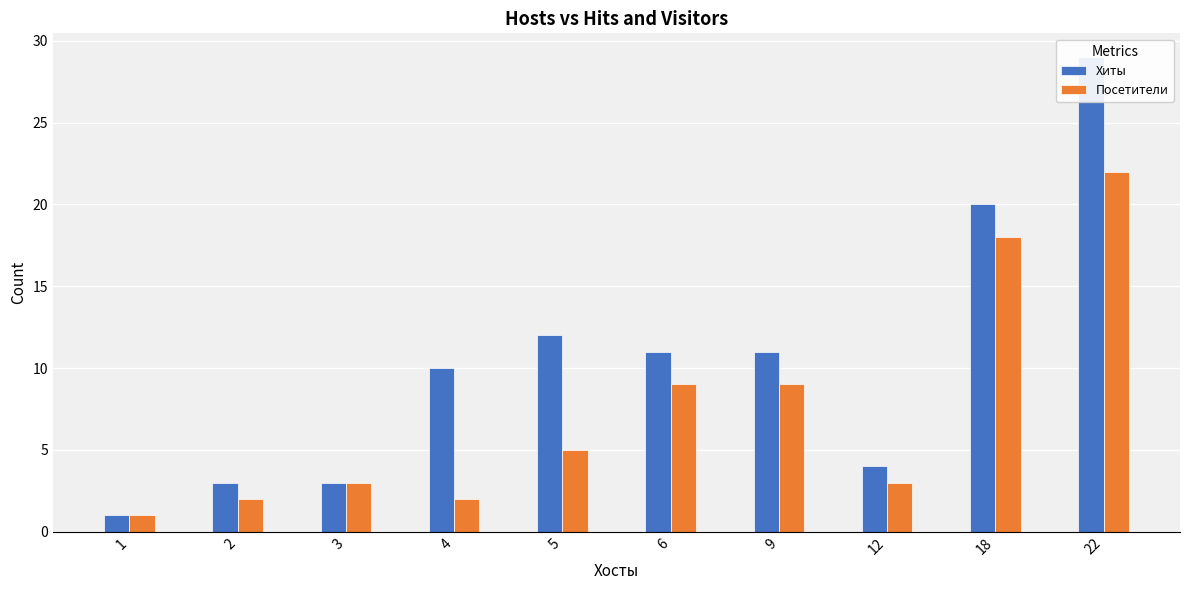

Reading left to right, transcribe all the data shown in this chart.

Хиты: 1	3	3	10	12	11	11	4	20	29
Посетители: 1	2	3	2	5	9	9	3	18	22